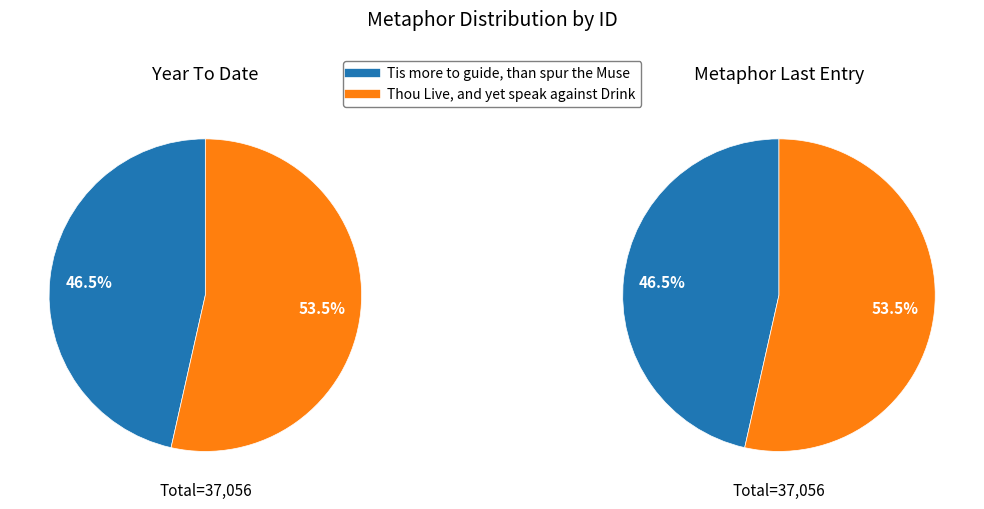

Which slice is the smallest?

Tis more to guide, than spur the Muse